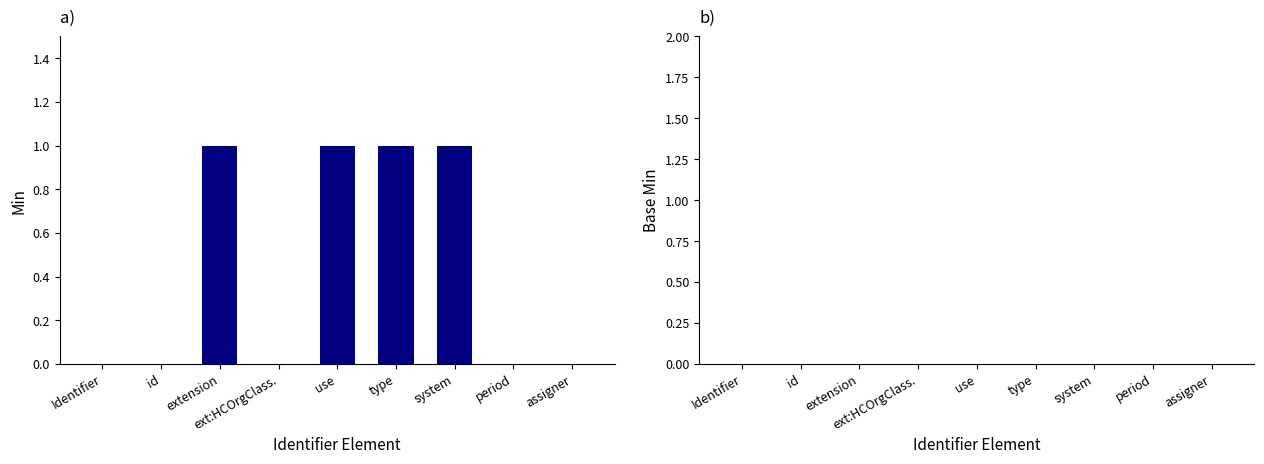

The chart shows a value of 0 at ext:HCOrgClass.. True or false?

True